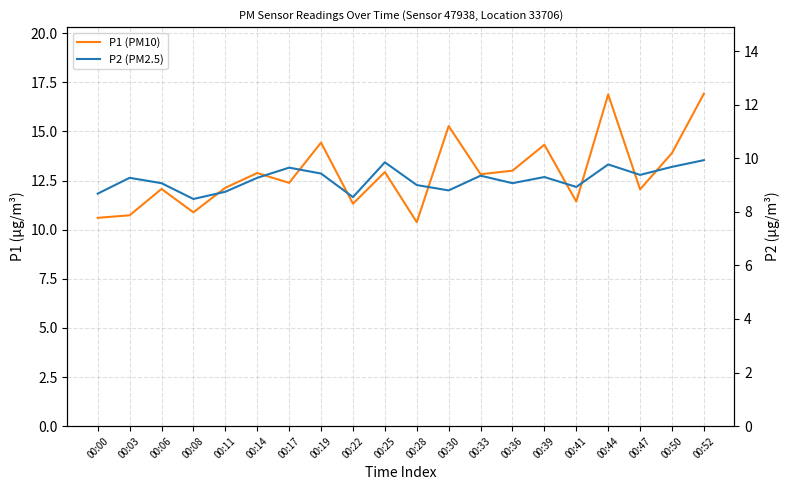

What is the sum of all P2 (PM2.5) values?

184.2